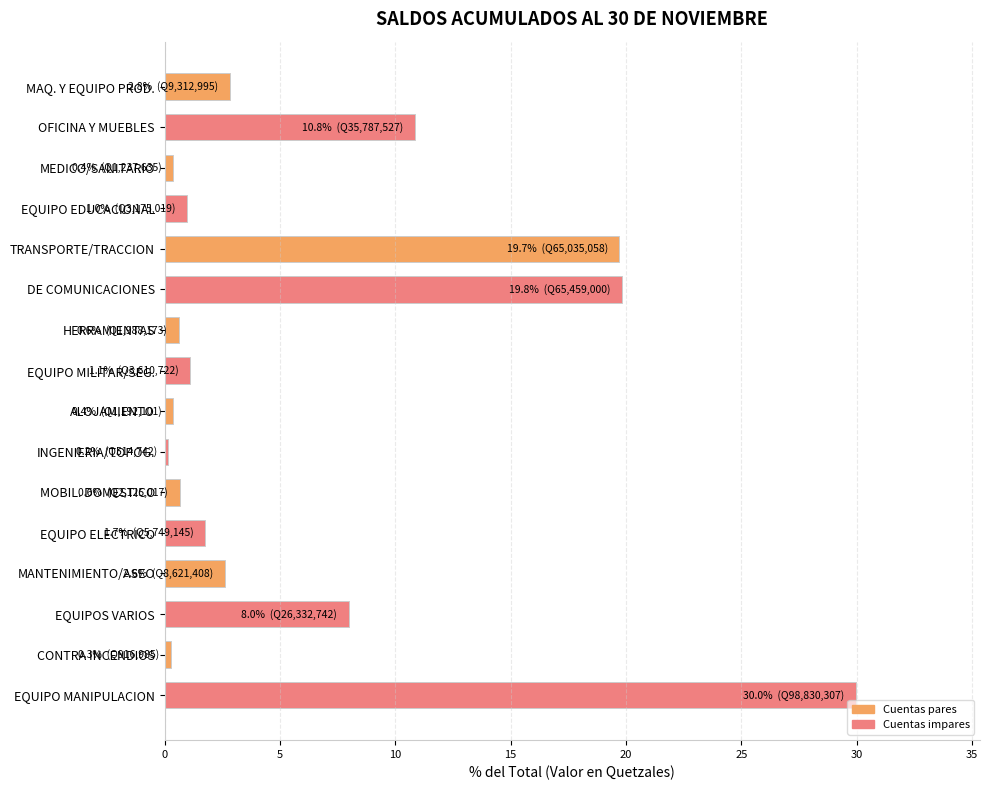

What is the label of the 11th bar from the top?

MOBIL. DOMESTICO